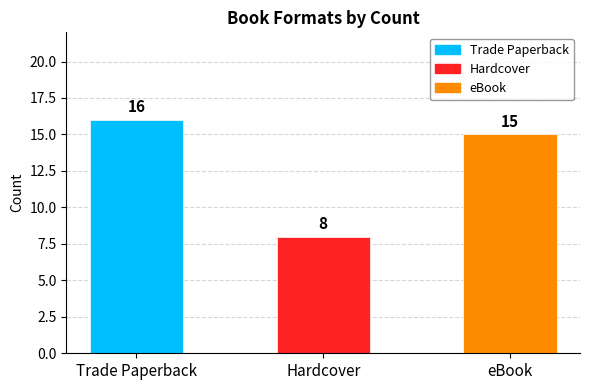

Between Hardcover and Trade Paperback, which is larger?

Trade Paperback